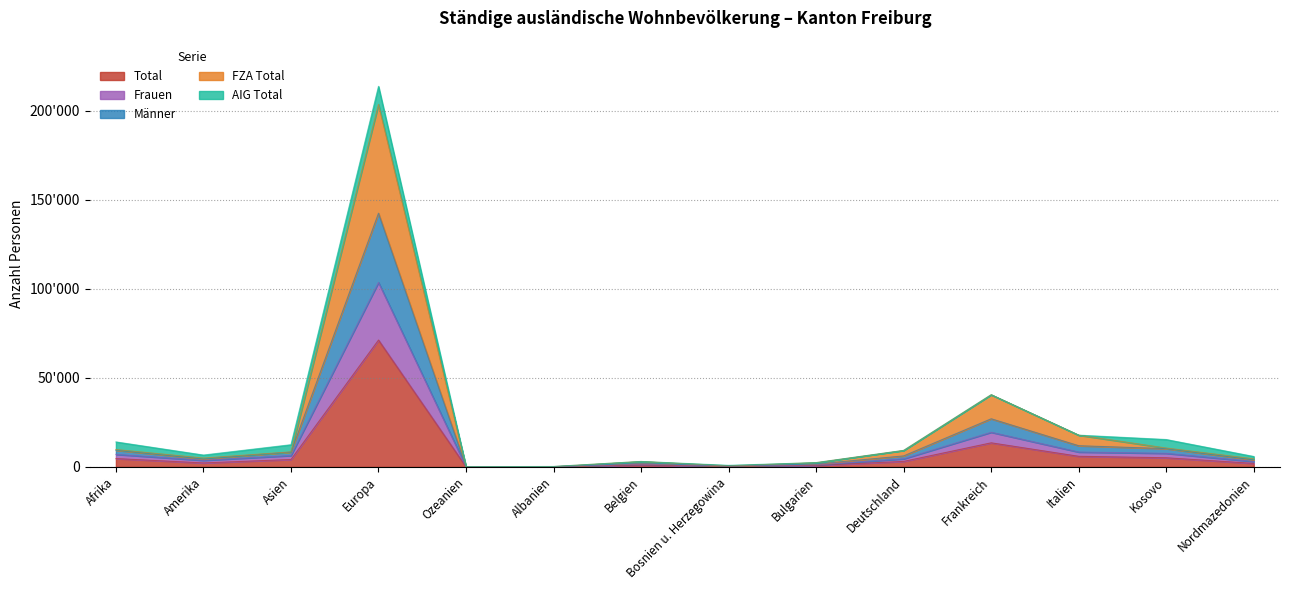

The Total series shows 5117 at Kosovo. True or false?

True